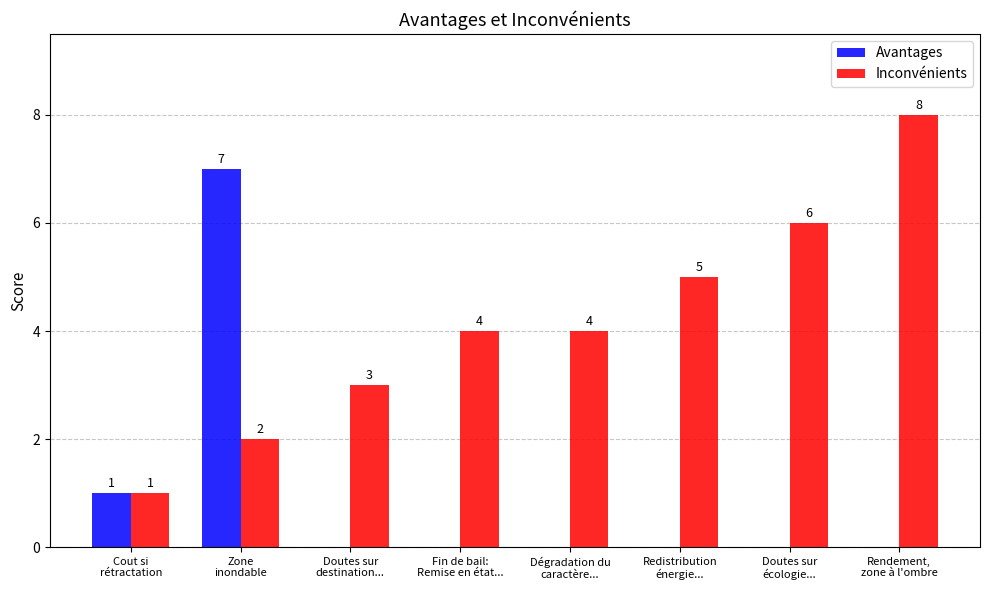

Which series changed the most between Cout si
rétractation and Doutes sur
écologie...?

Inconvénients